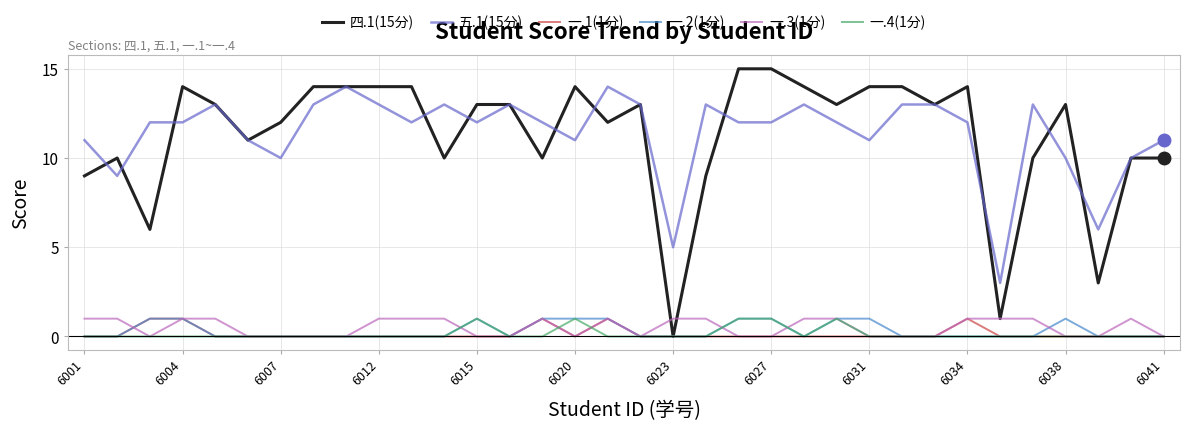

Which series ends up on top after the final intersection of 四.1(15分) and 一.3(1分)?

四.1(15分)